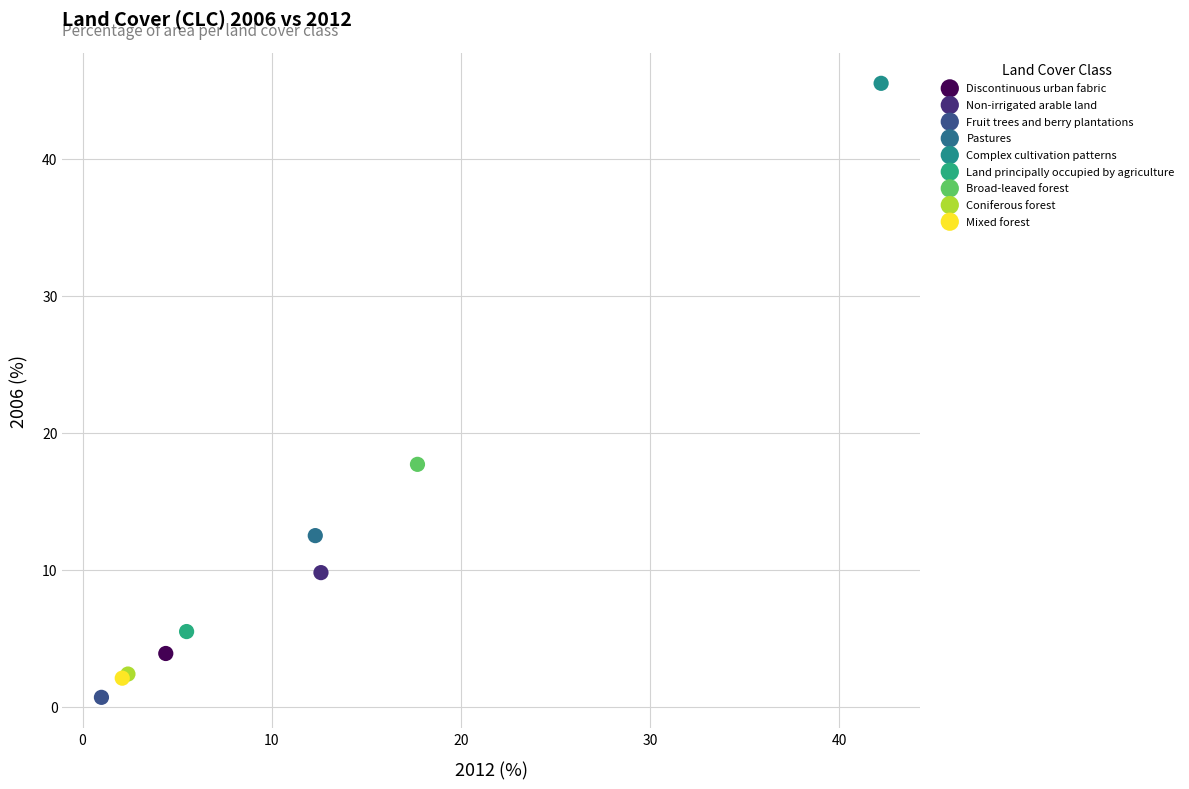

Which series contains the highest Y value?

Complex cultivation patterns